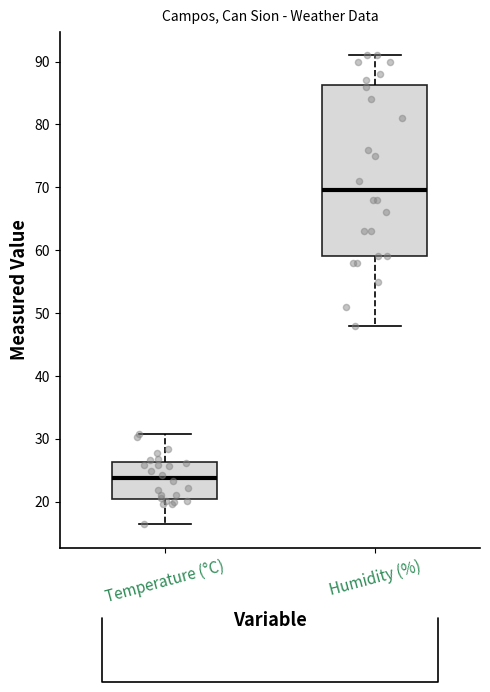

Which box is the tallest, from its lower edge to its upper edge?

Humidity (%)